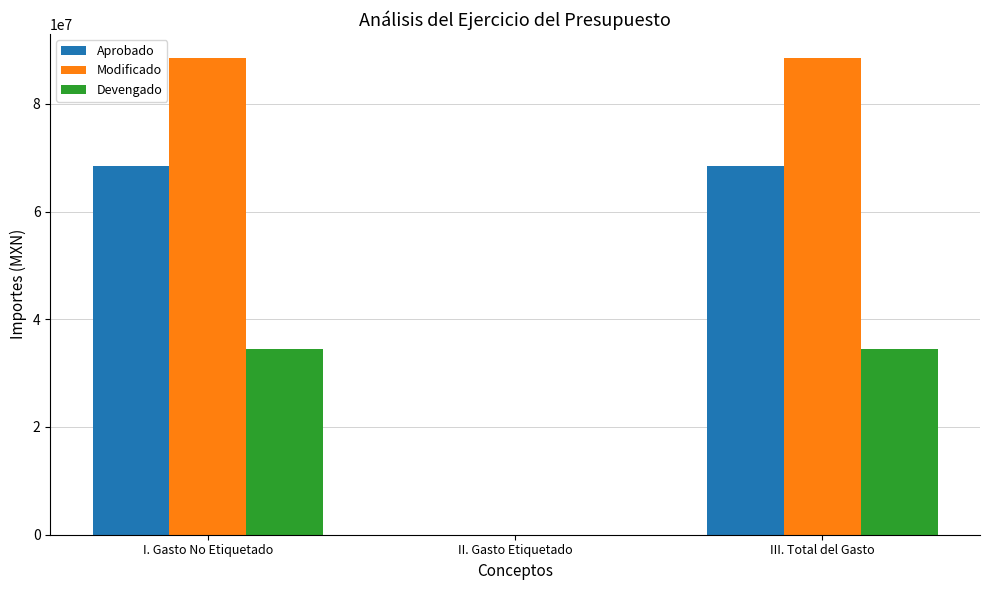

Which series changed the most between II. Gasto Etiquetado and III. Total del Gasto?

Modificado